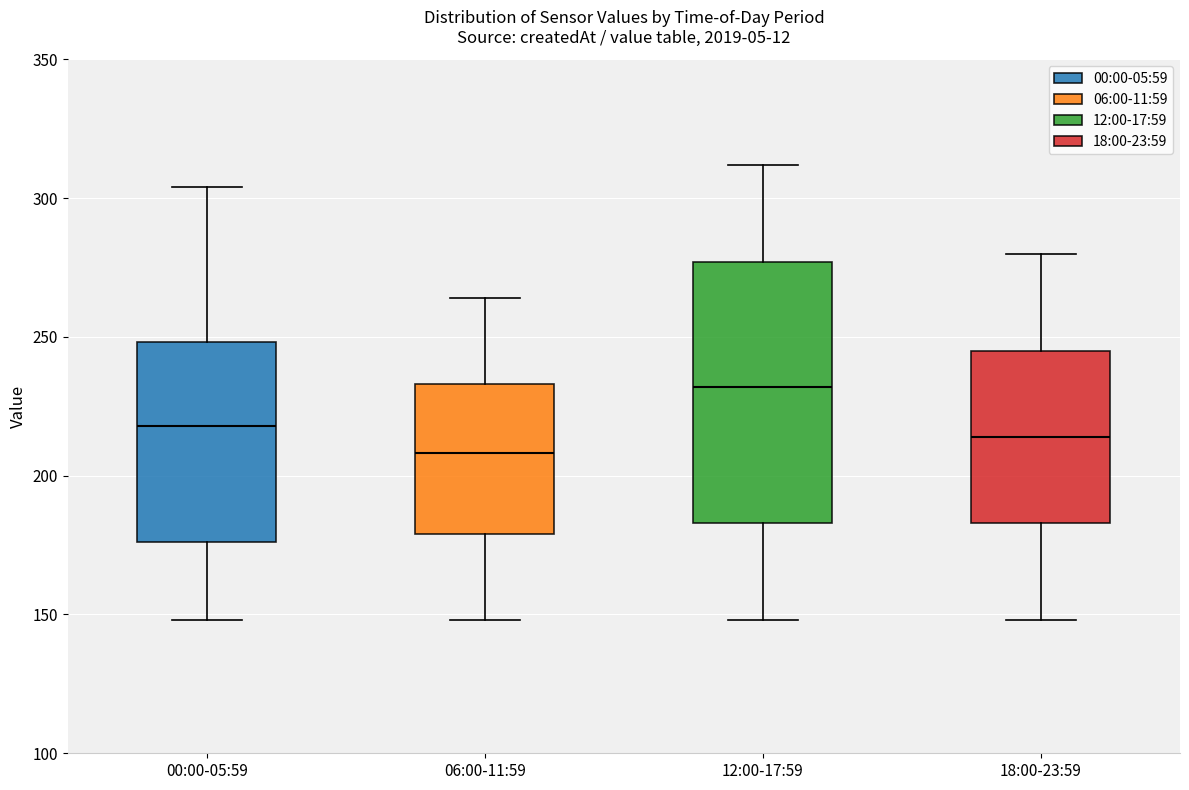

Reading left to right, read every box against the y-axis: the position of its median line, the range the box covers, and the ends of its whiskers. The values are not printed on the chart, so give them approximately, as read against the axis.

00:00-05:59: median 220, box 175 to 250, whiskers 150 to 305
06:00-11:59: median 210, box 180 to 235, whiskers 150 to 265
12:00-17:59: median 230, box 185 to 275, whiskers 150 to 310
18:00-23:59: median 215, box 185 to 245, whiskers 150 to 280